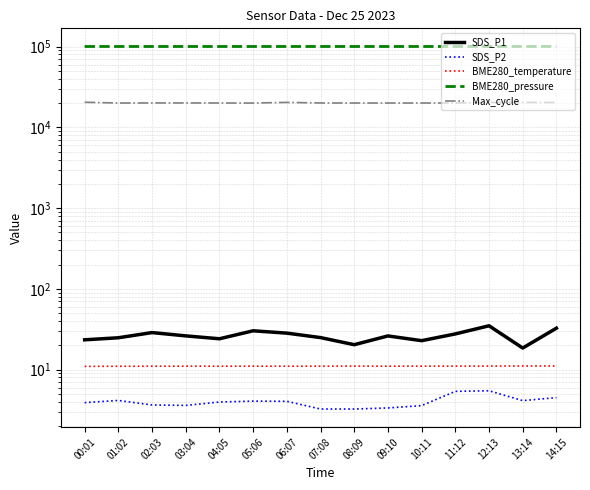

Where does the Max_cycle series first go above 20071?

00:01